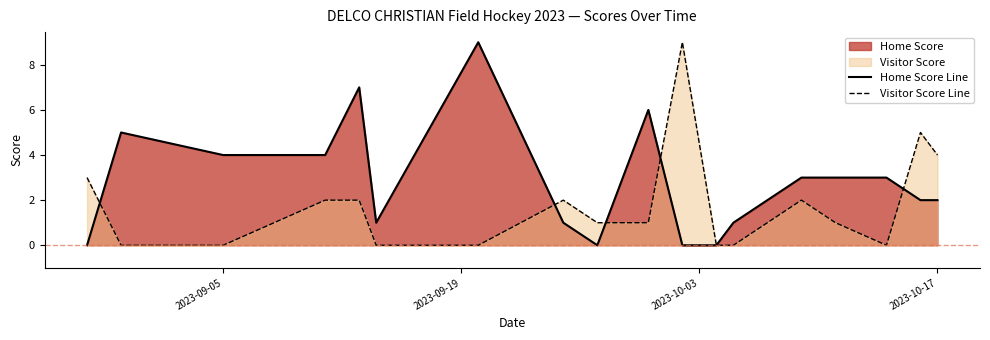

Which series has the largest total across all categories?

Home Score Line